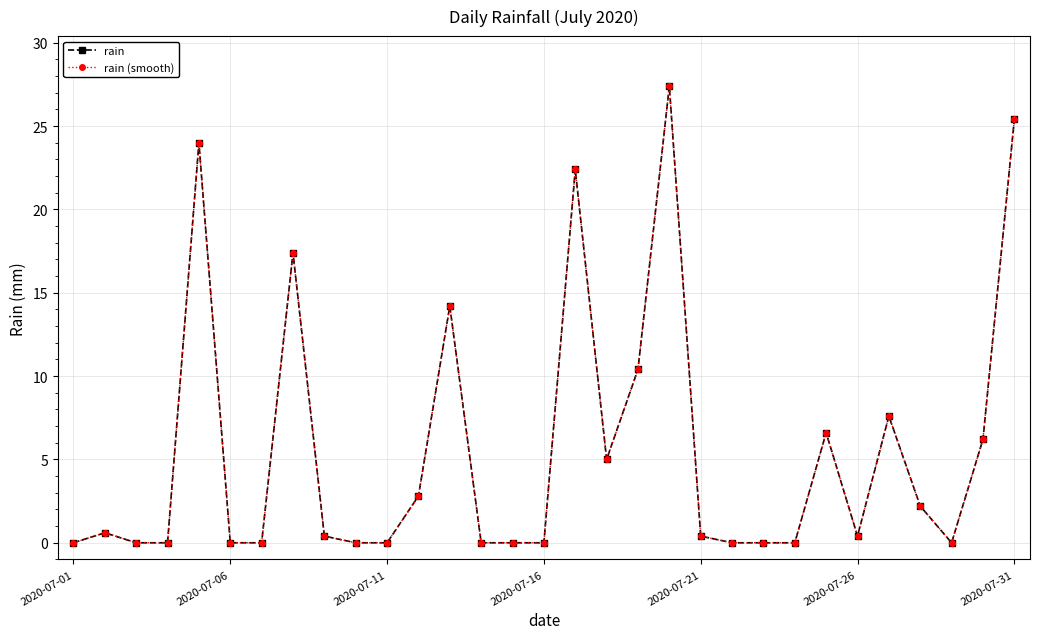

Which label corresponds to the smallest value in the chart?

2020-07-01